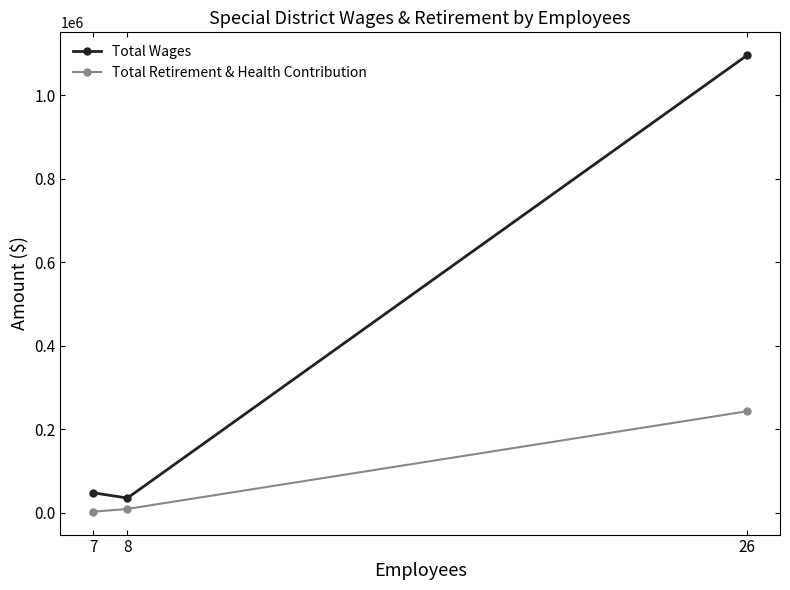

Rank the series by their maximum value, from lowest to highest.

Total Retirement & Health Contribution, Total Wages